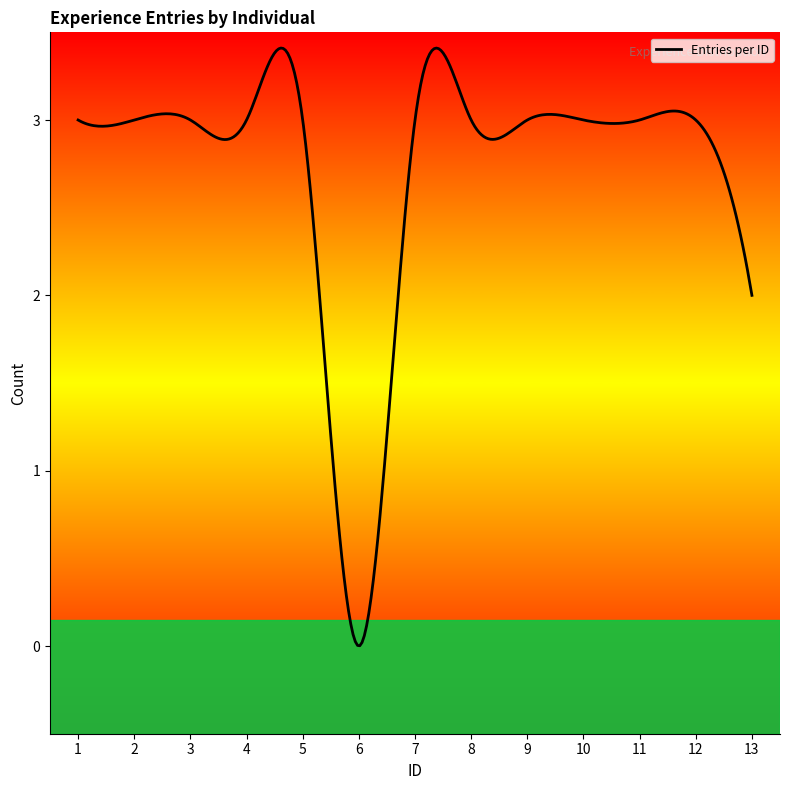

Which category has the highest value across all series?

1